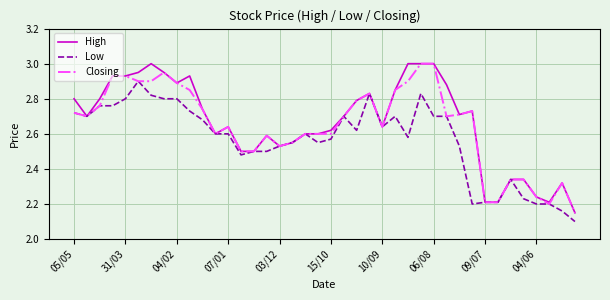

What are all the series names shown in the legend?

High, Low, Closing